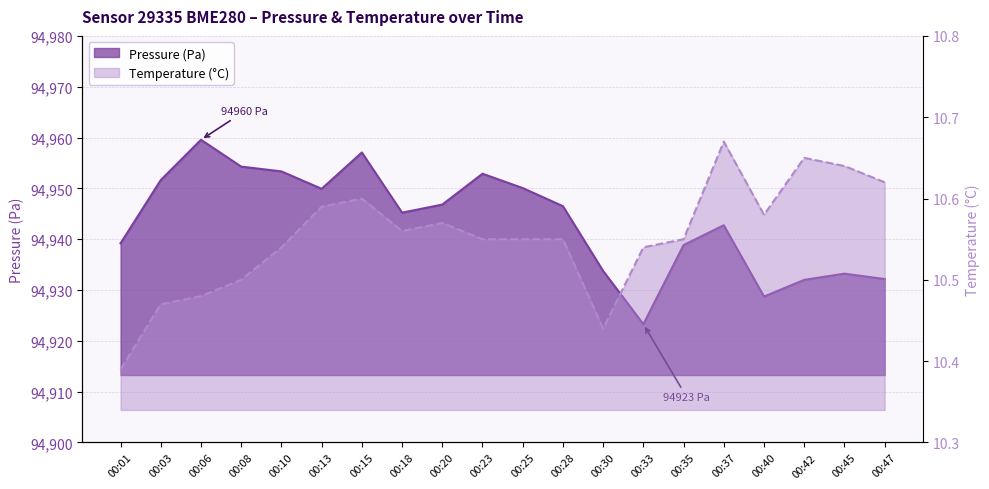

Reading left to right, list all the values displayed in this chart.

pressure_line: 94939.2	94951.6	94959.6	94954.3	94953.3	94949.9	94957.1	94945.2	94946.8	94952.9	94950.1	94946.5	94933.8	94923.3	94938.8	94942.8	94928.7	94932.0	94933.2	94932.2
temperature_line: 10.4	10.5	10.5	10.5	10.5	10.6	10.6	10.6	10.6	10.6	10.6	10.6	10.4	10.5	10.6	10.7	10.6	10.7	10.6	10.6